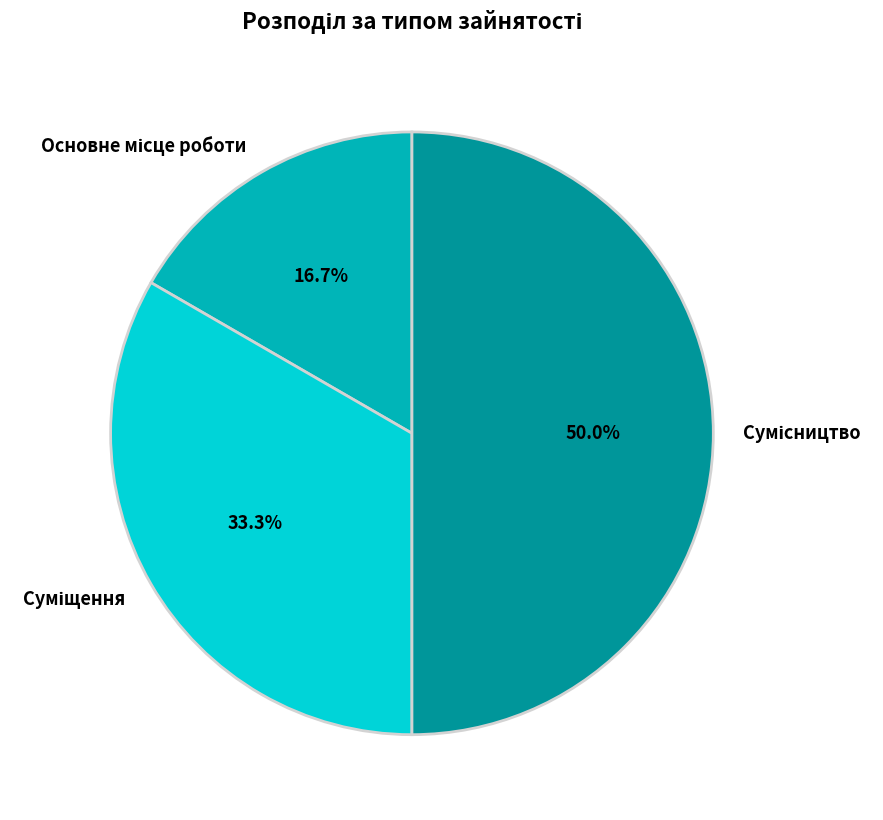

Is there a majority slice in this chart?

No